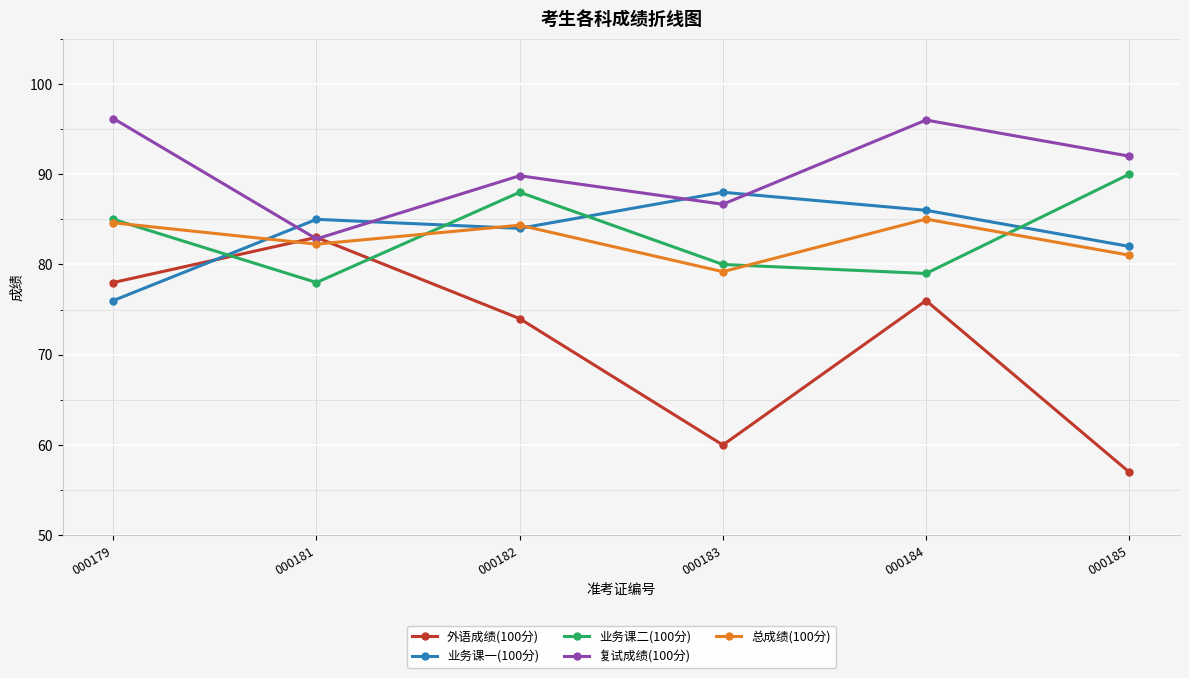

Where is the first local minimum for 总成绩(100分)?

000181